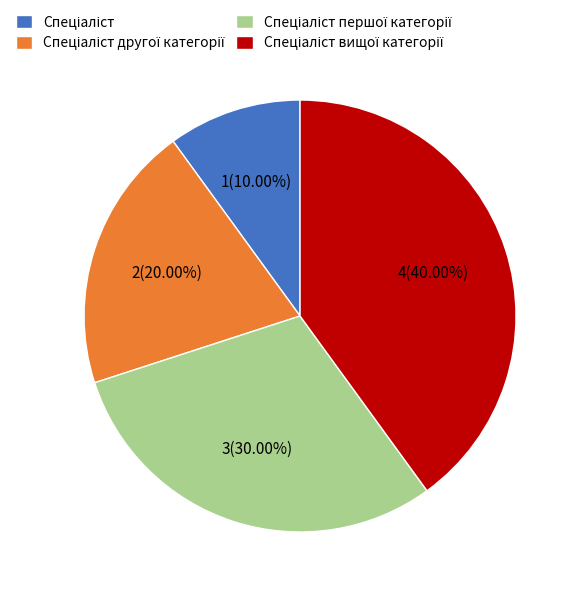

Is there any slice that represents more than half of the pie?

No